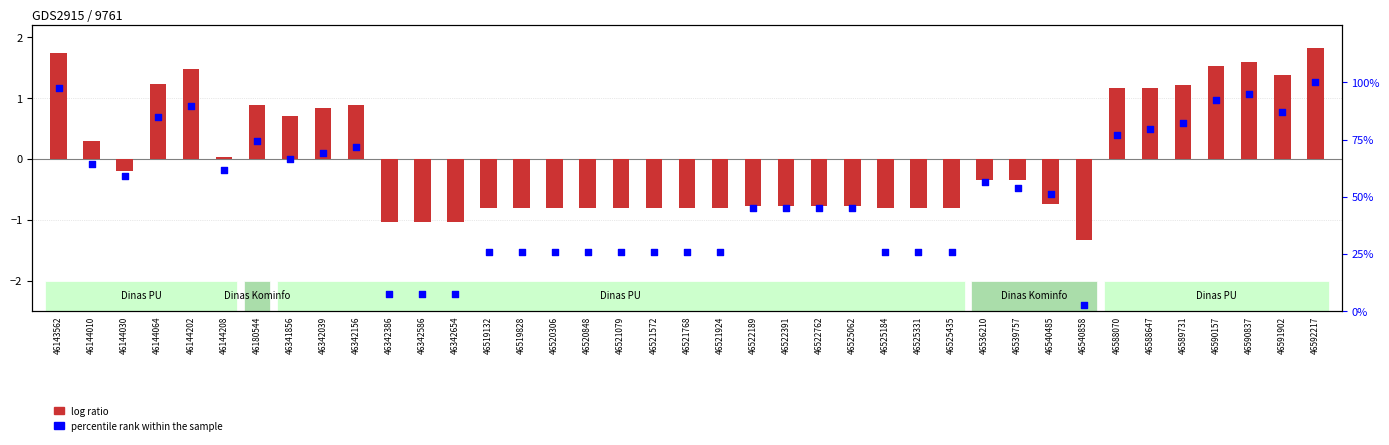

Which series has the largest total across all categories?

percentile rank within the sample